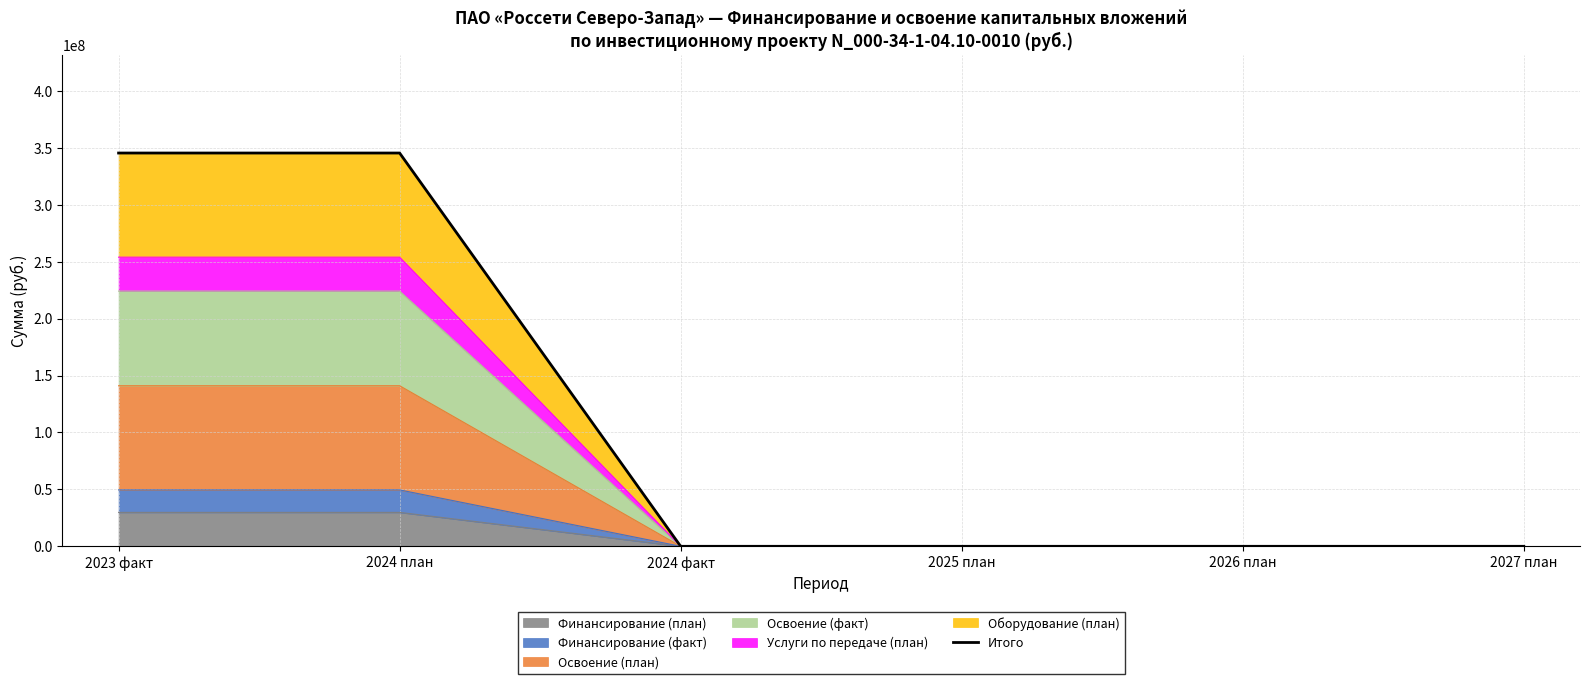

True or false: the data shows 0 at 2027 план.

True